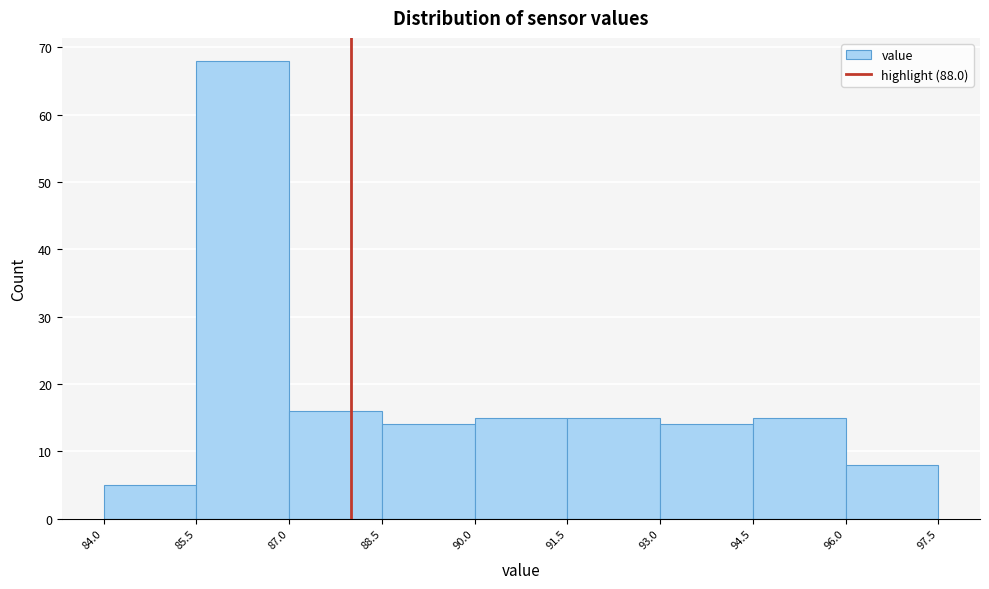

Reading left to right, transcribe this chart: for each bar, give the range it covers on the x-axis and its height. The values are not printed on the chart, so give them approximately, as read against the axis.

84.0 to 85.5: 5
85.5 to 87.0: 68
87.0 to 88.5: 16
88.5 to 90.0: 14
90.0 to 91.5: 15
91.5 to 93.0: 15
93.0 to 94.5: 14
94.5 to 96.0: 15
96.0 to 97.5: 8